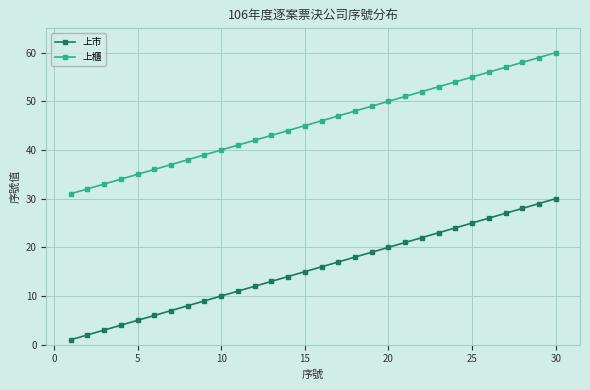

True or false: 上市 and 上櫃 intersect in this chart.

False